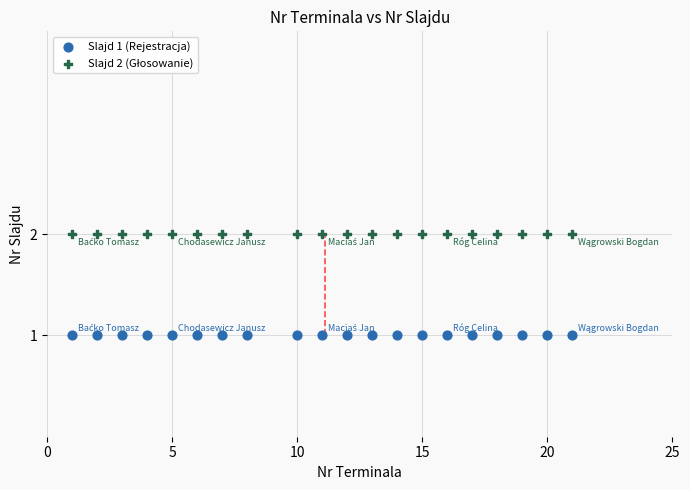

Which series contains the lowest Y value?

Slajd 1 (Rejestracja)